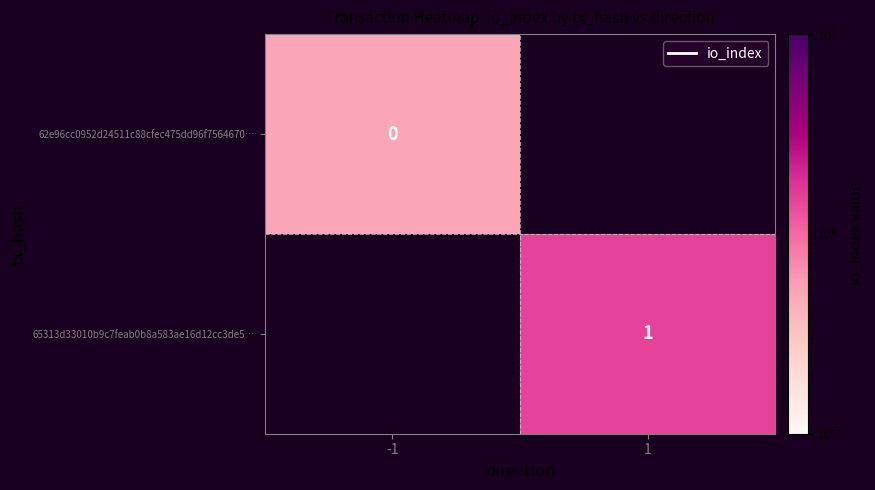

Is the value of 62e96cc0952d24511c88cfec475dd96f7564670… at -1 greater than the value of 65313d33010b9c7feab0b8a583ae16d12cc3de5… at 1?

No